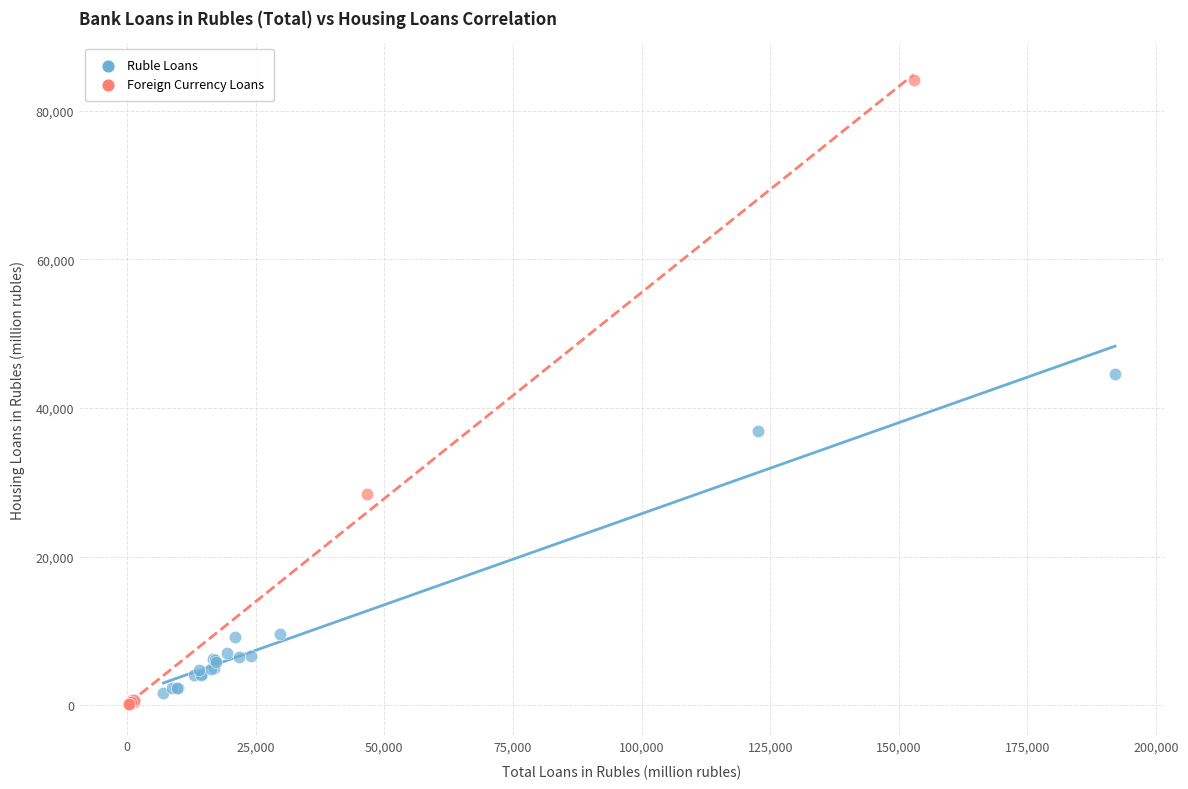

What are all the series names shown in the legend?

Ruble Loans, Foreign Currency Loans